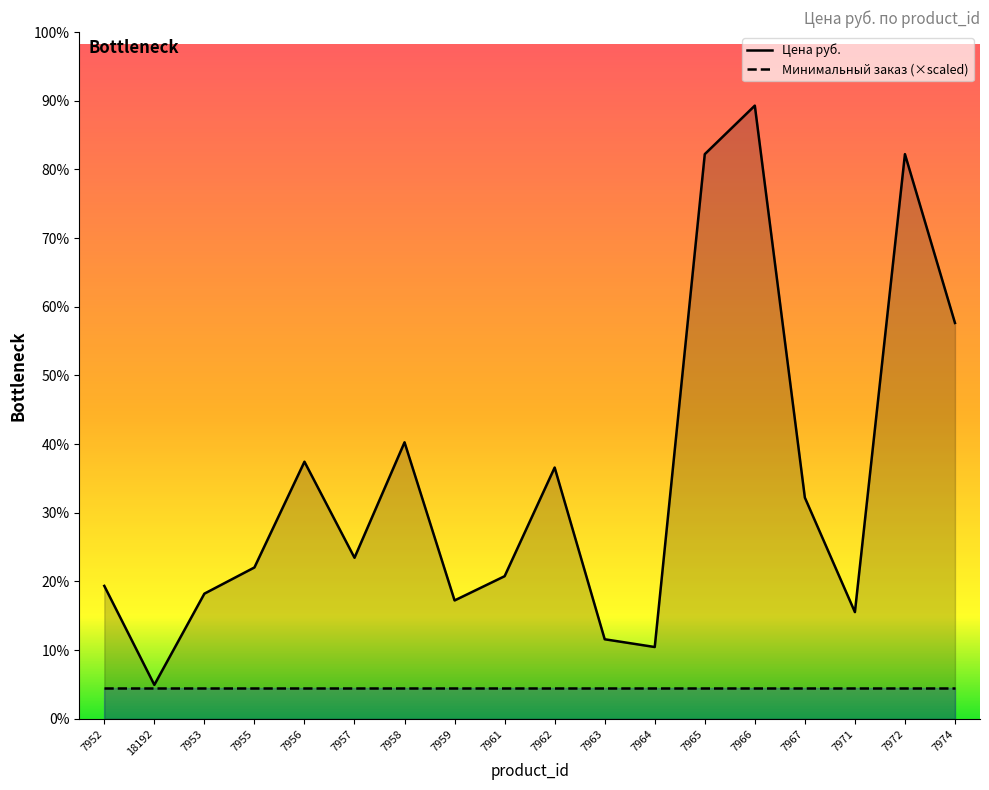

What are all the series names shown in the legend?

Цена руб., Минимальный заказ (×scaled)